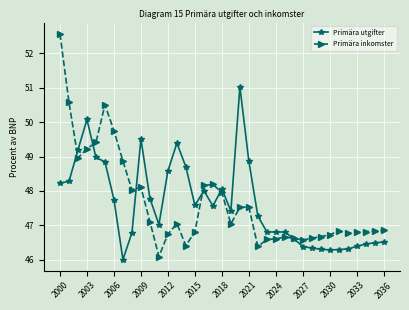

Rank the series by their maximum value, from lowest to highest.

Primära utgifter, Primära inkomster